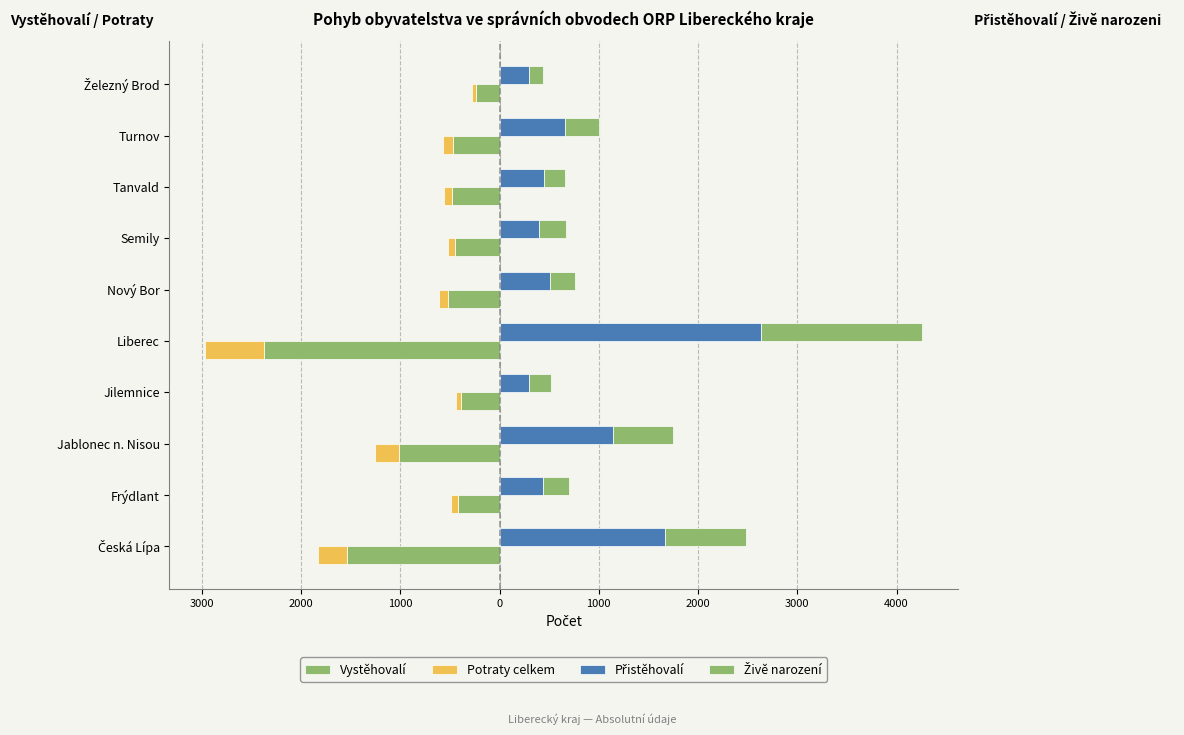

How many data points in Vystěhovalí are above -469?

4